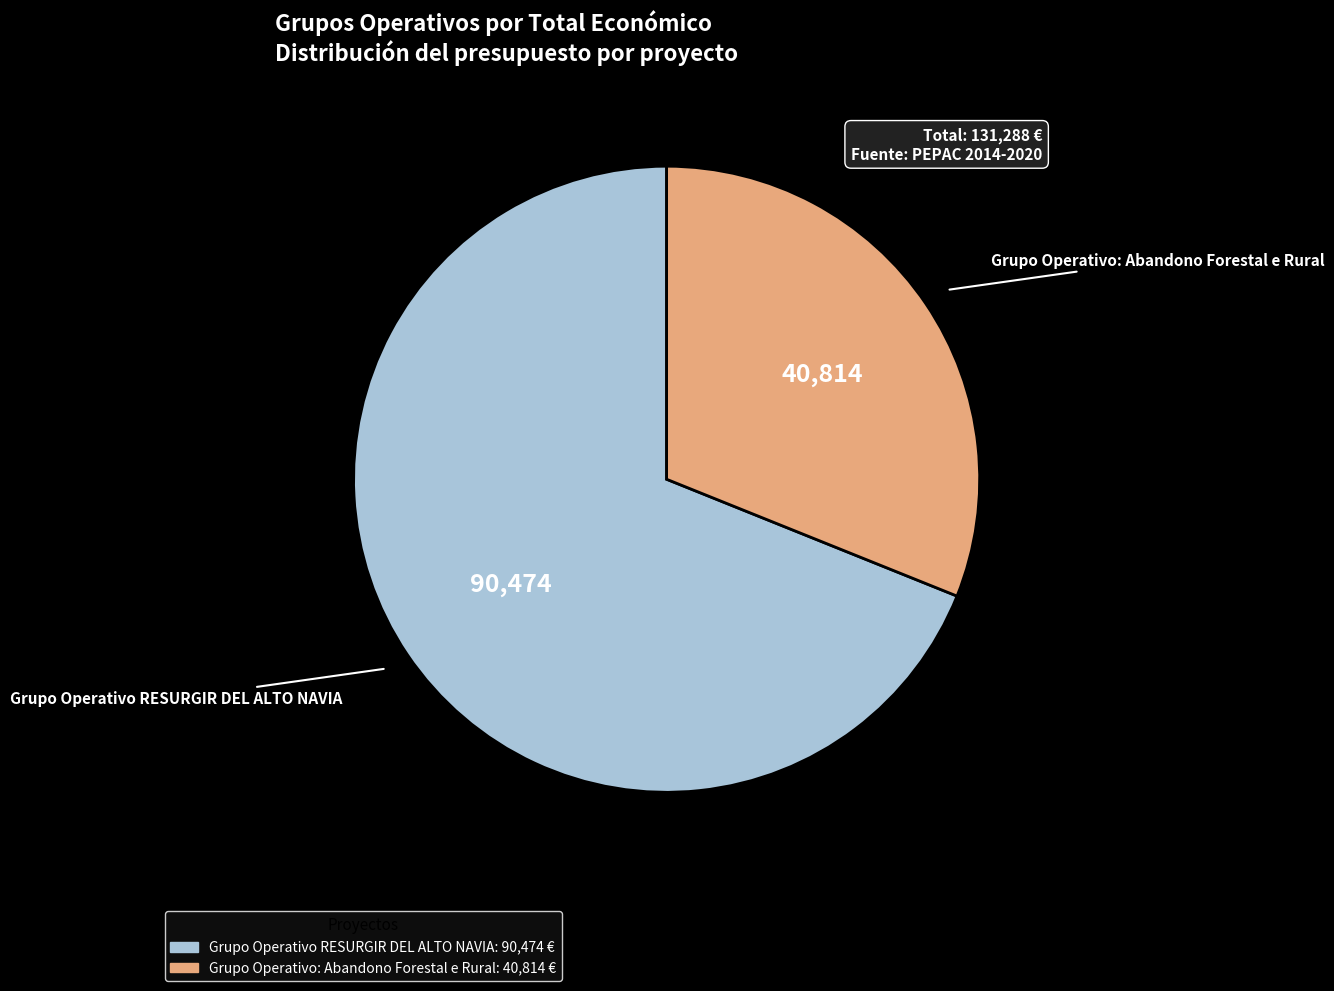

Is it true that Grupo Operativo RESURGIR DEL ALTO NAVIA is 69% of the pie?

True